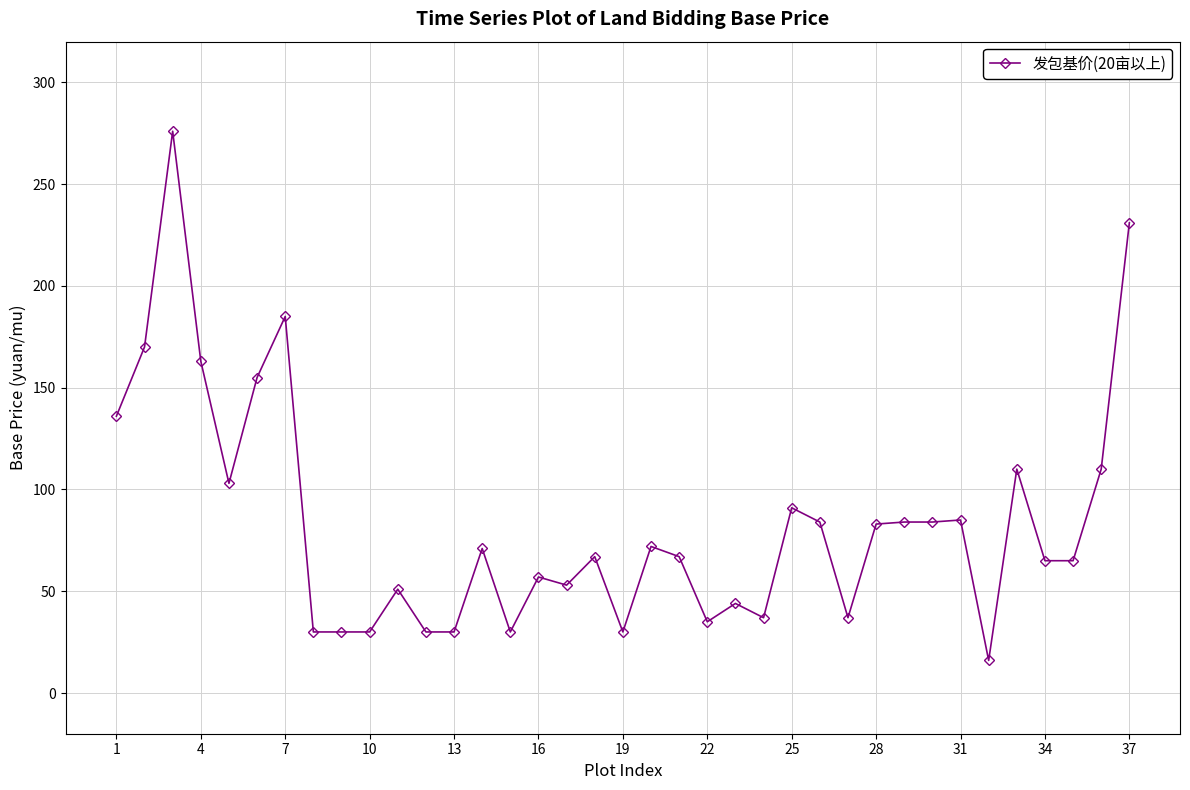

What is the greatest value displayed?

276